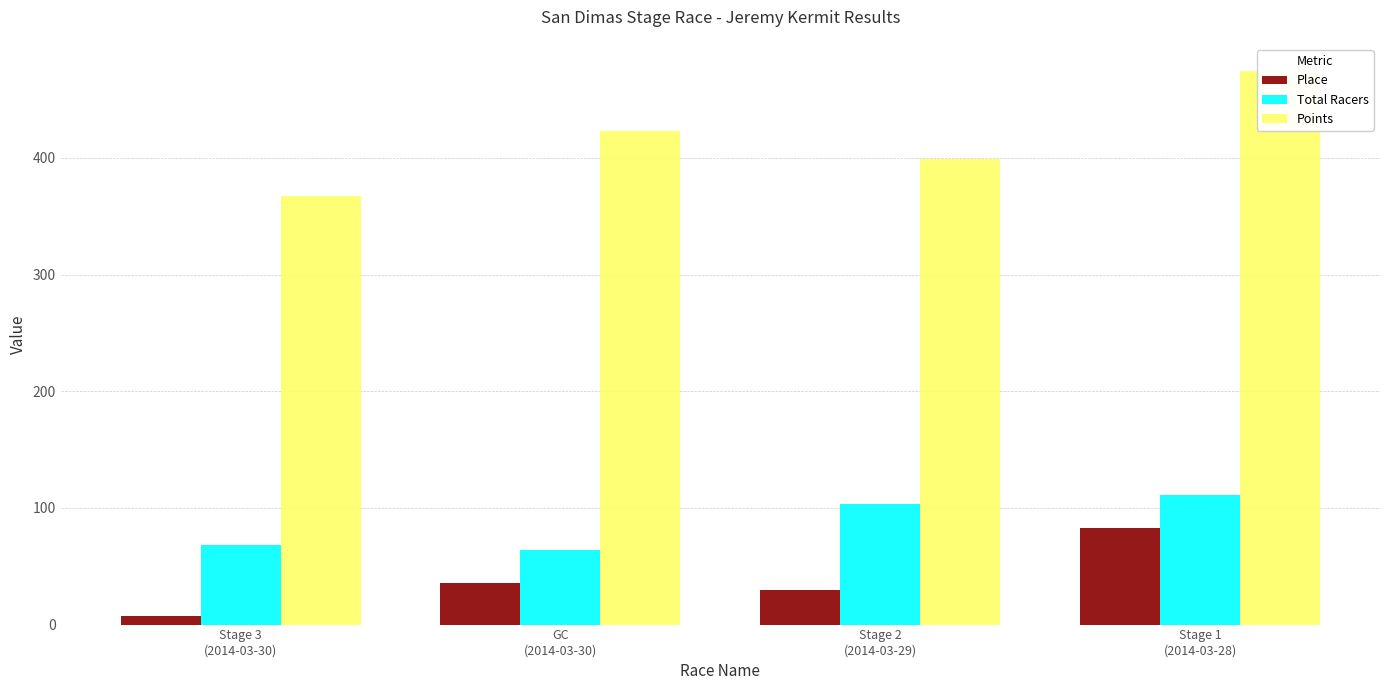

Reading left to right, list all the values displayed in this chart.

Place: 7.0	36.0	30.0	83.0
Total Racers: 68.0	64.0	103.0	111.0
Points: 367.8	423.5	399.5	474.2